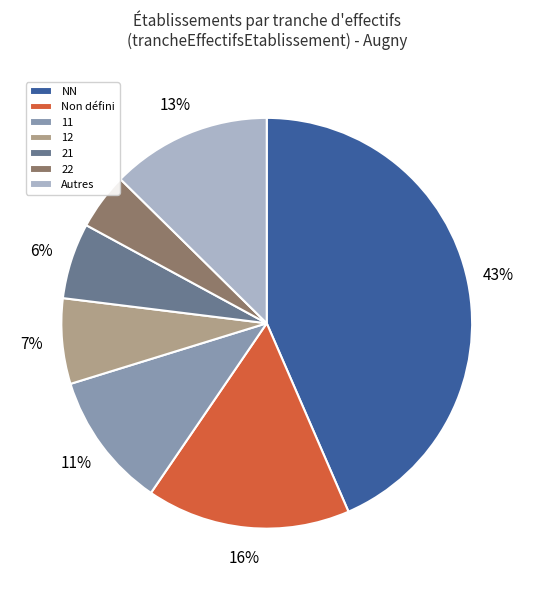

Is there any slice that represents more than half of the pie?

No